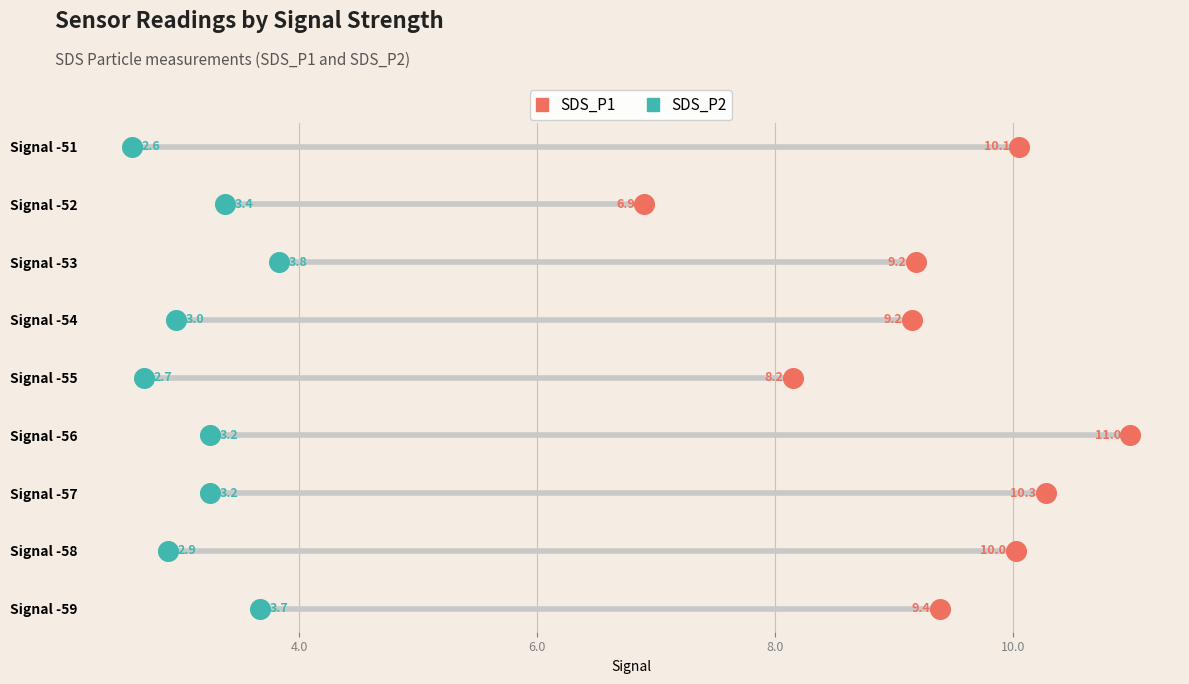

What are all the series names shown in the legend?

SDS_P1, SDS_P2